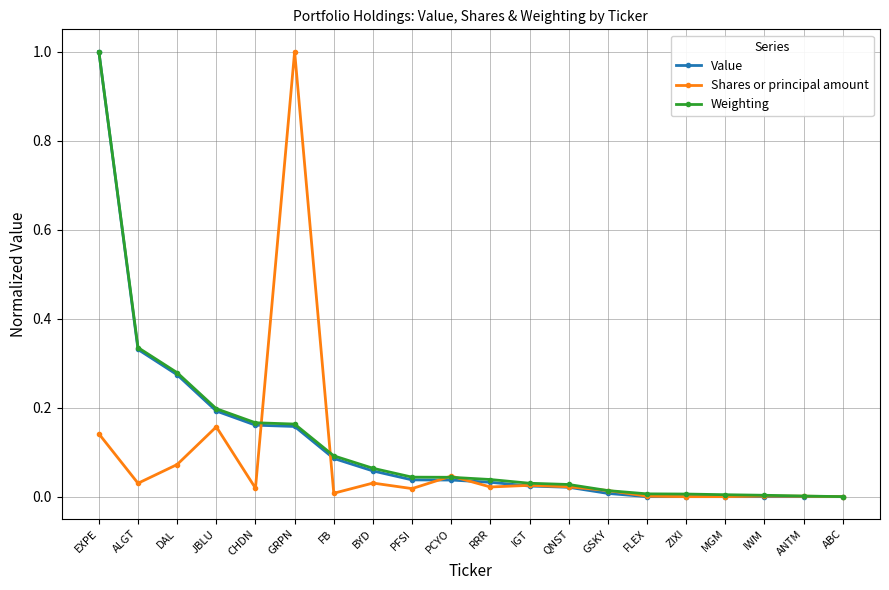

What is the label of the 5th point from the left?

CHDN